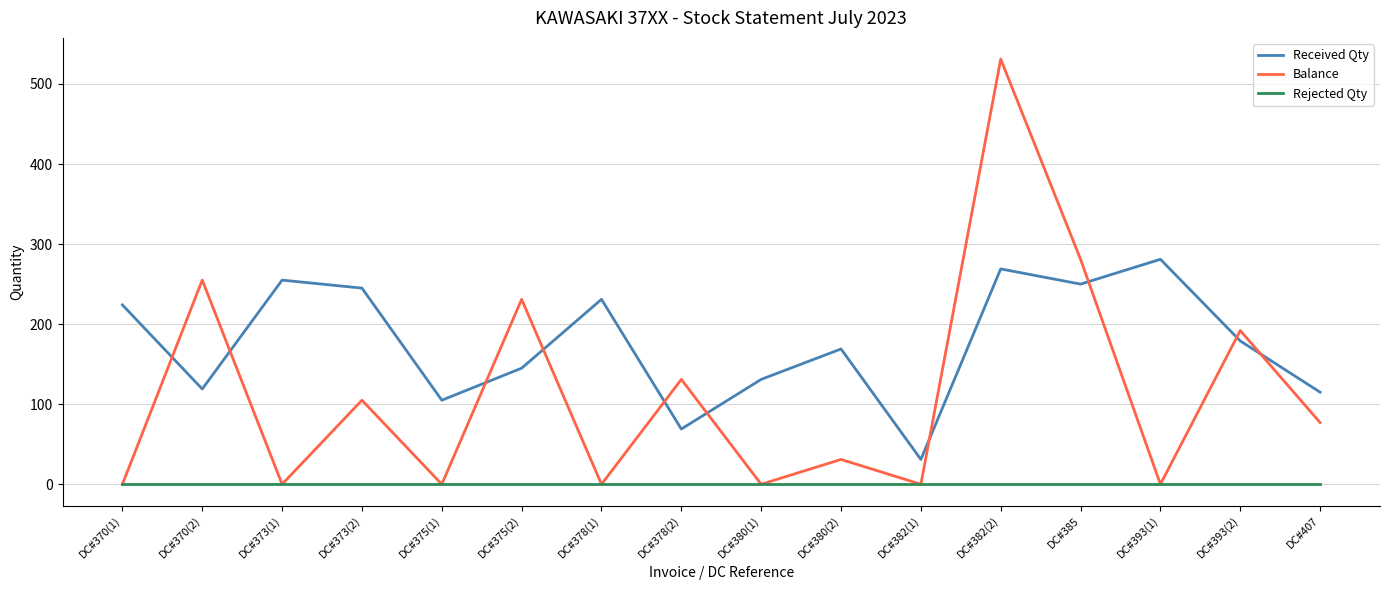

Does the chart display data point markers on the line(s)?

No